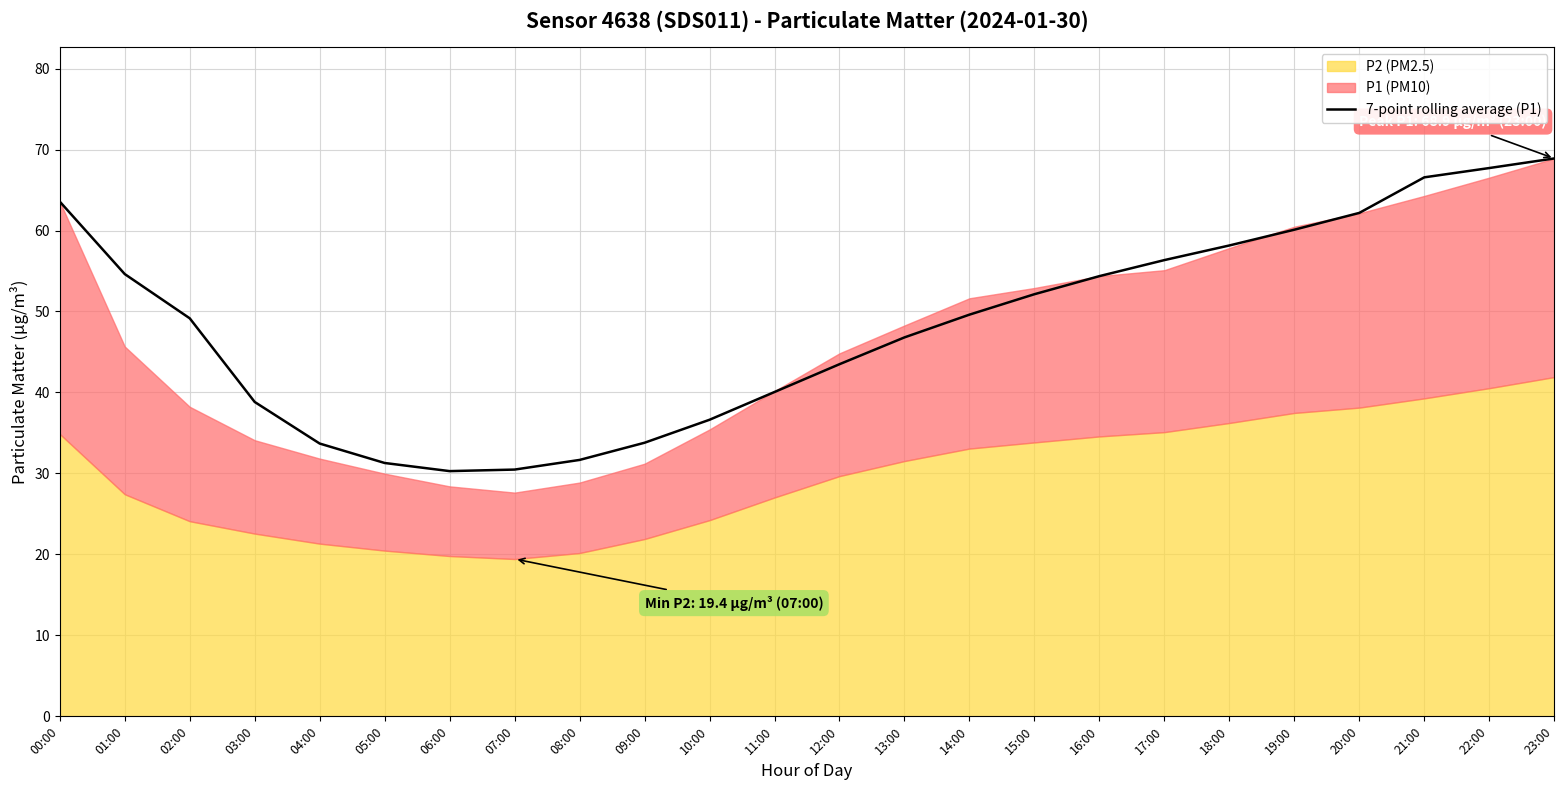

Reading right to left, transcribe all the data shown in this chart.

68.9	67.7	66.6	62.2	60.1	58.2	56.3	54.4	52.1	49.6	46.8	43.5	40.1	36.6	33.8	31.7	30.5	30.3	31.3	33.7	38.8	49.2	54.6	63.6